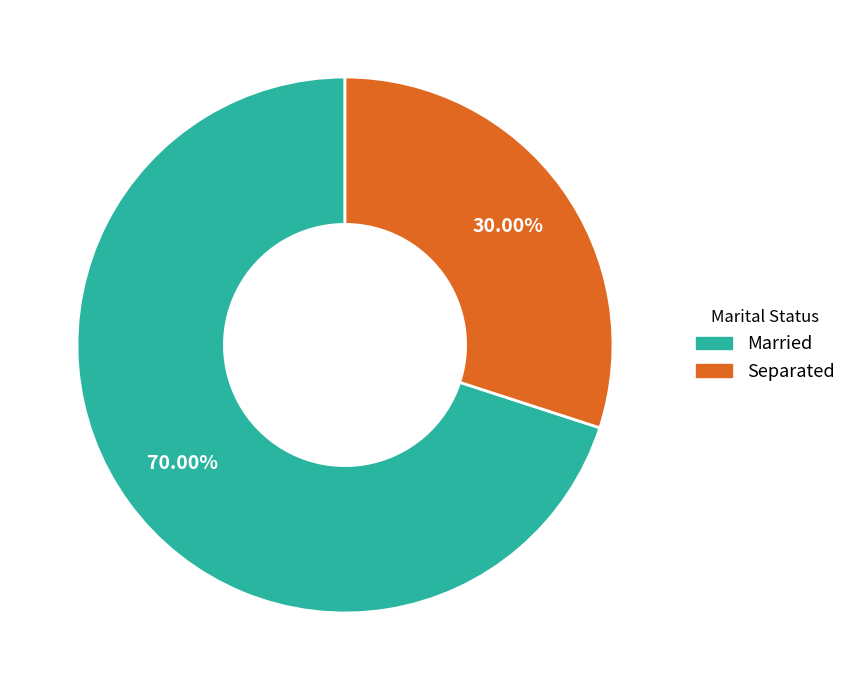

Is it true that Married is 62% of the pie?

False